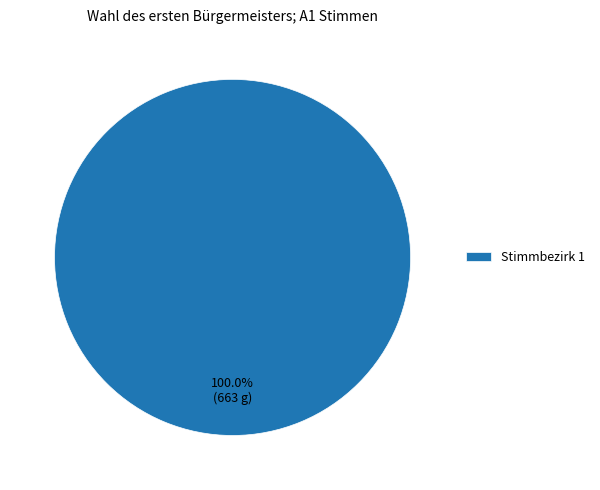

Rank the categories by value from highest to lowest.

Stimmbezirk 1